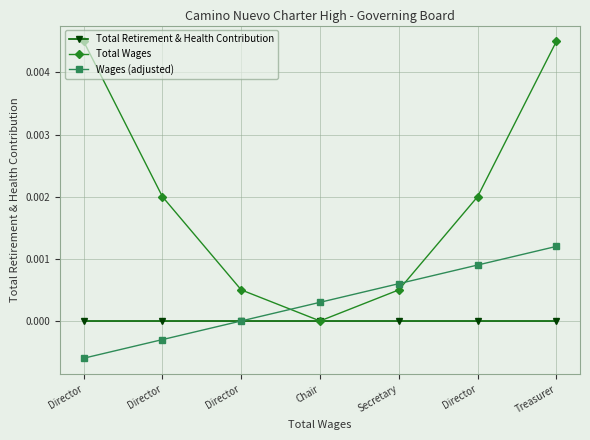

How many lines are shown in the chart?

3